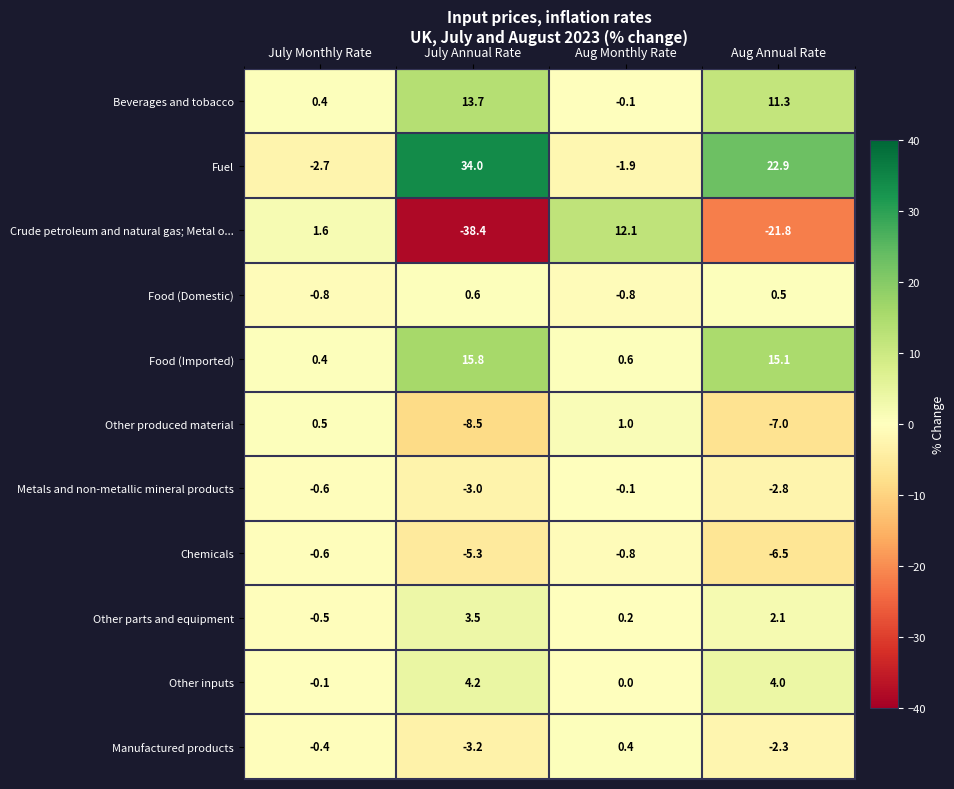

Which category has the highest value across all series?

July Annual Rate